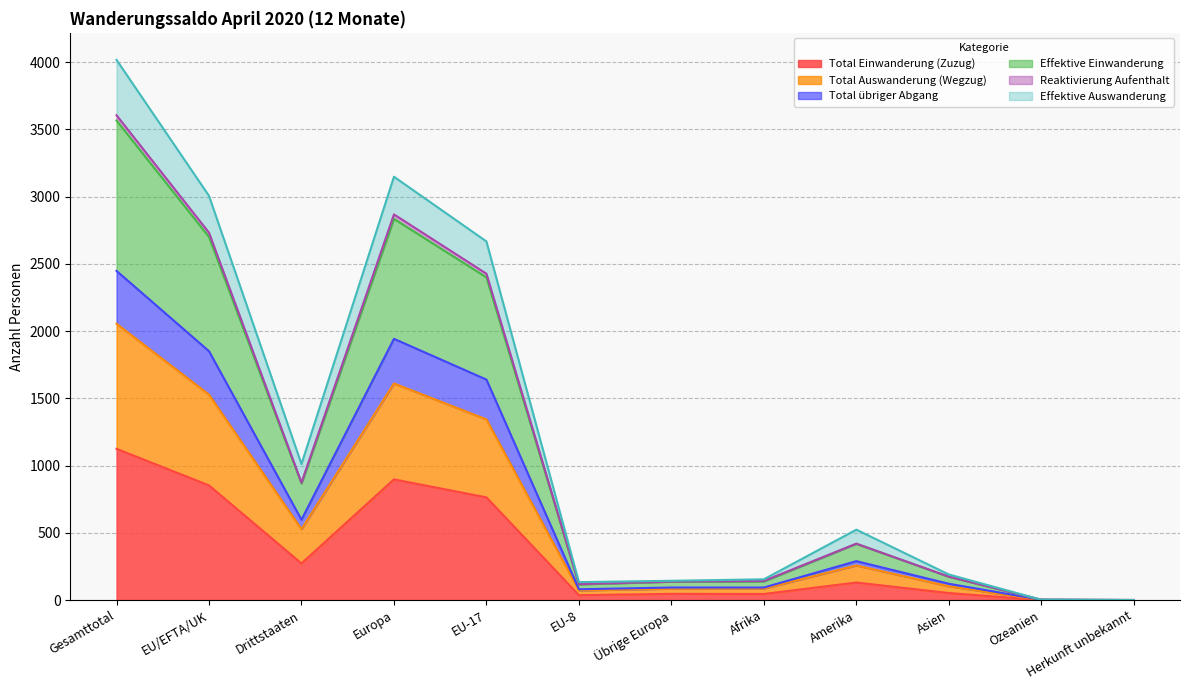

What position from the left is Asien?

10